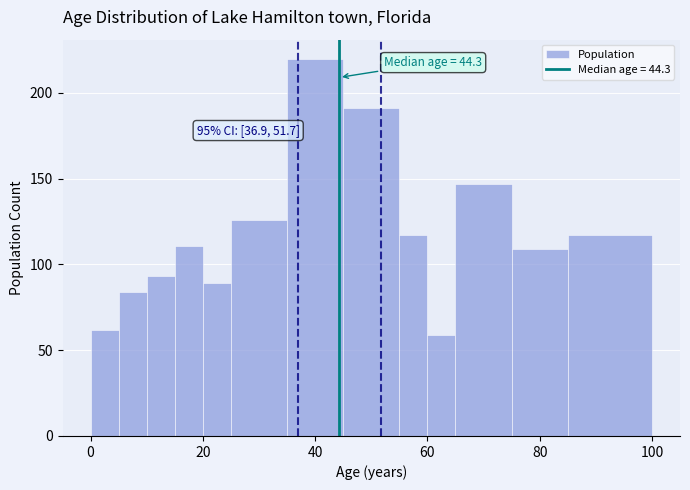

Read against the x-axis, roughly where is the centre of the tallest bar?

40